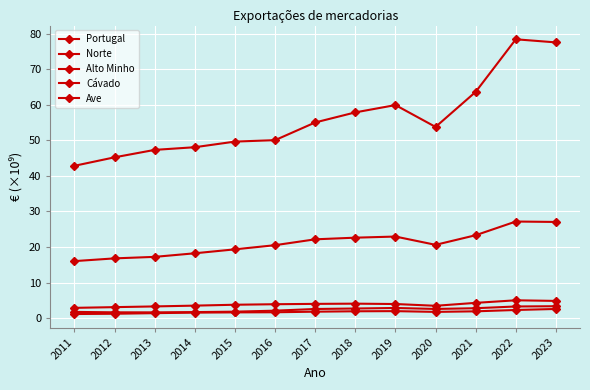

What value does the Norte series have at 2013?

17.2